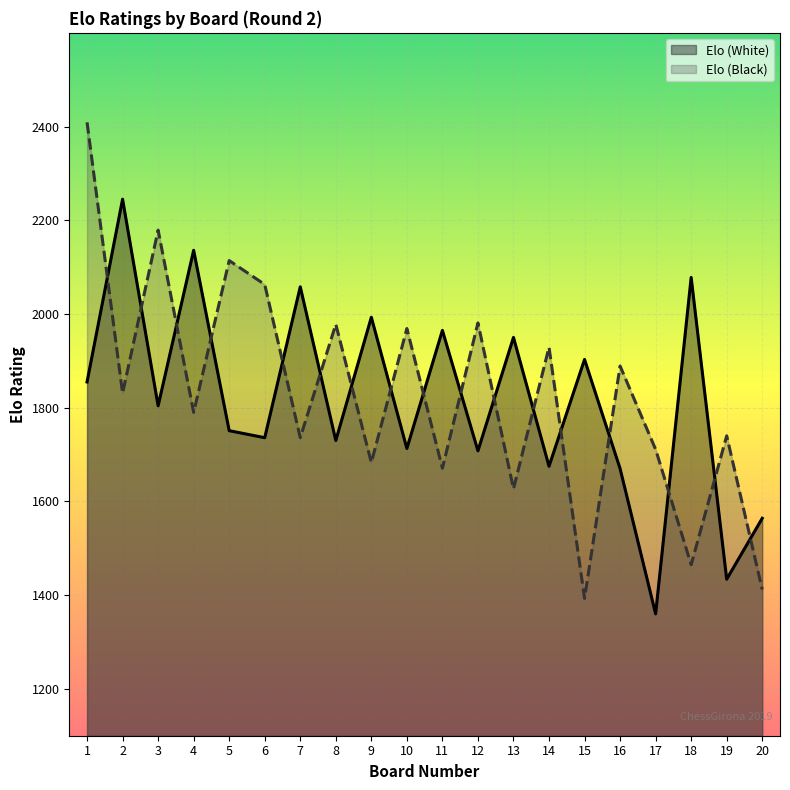

What is the sum of the Elo (Black) values at 10 and 2?

3800